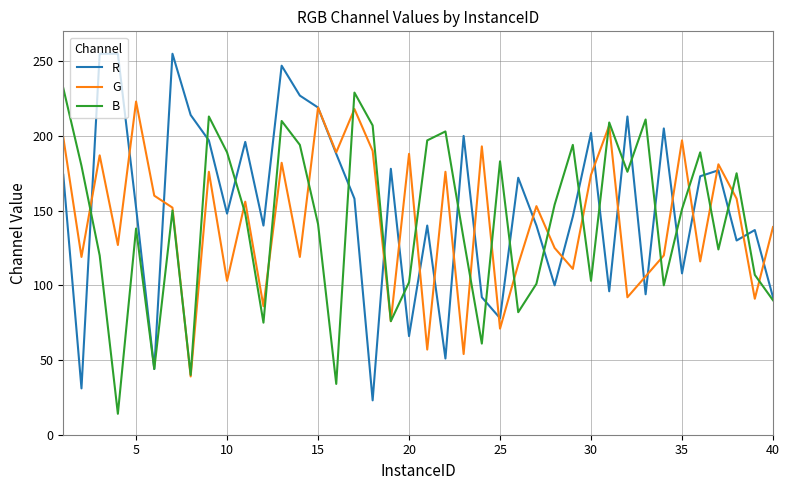

What is the maximum value for B?

232